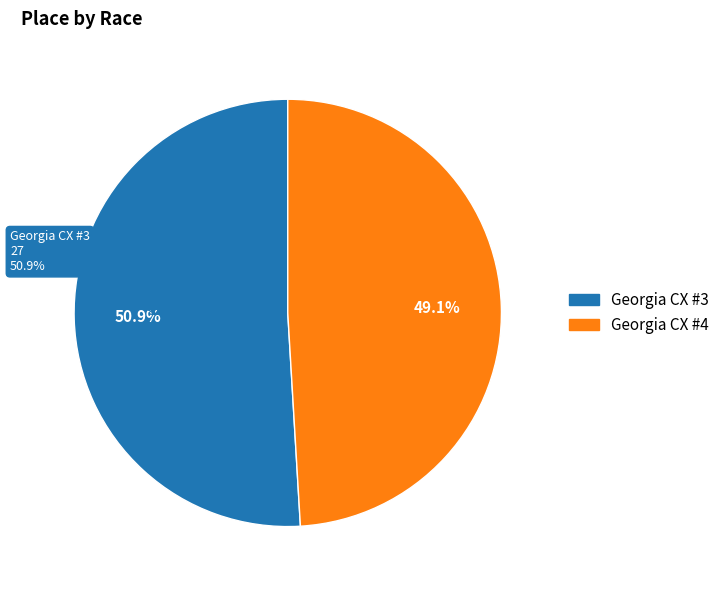

Which slice is the smallest?

Georgia CX #4